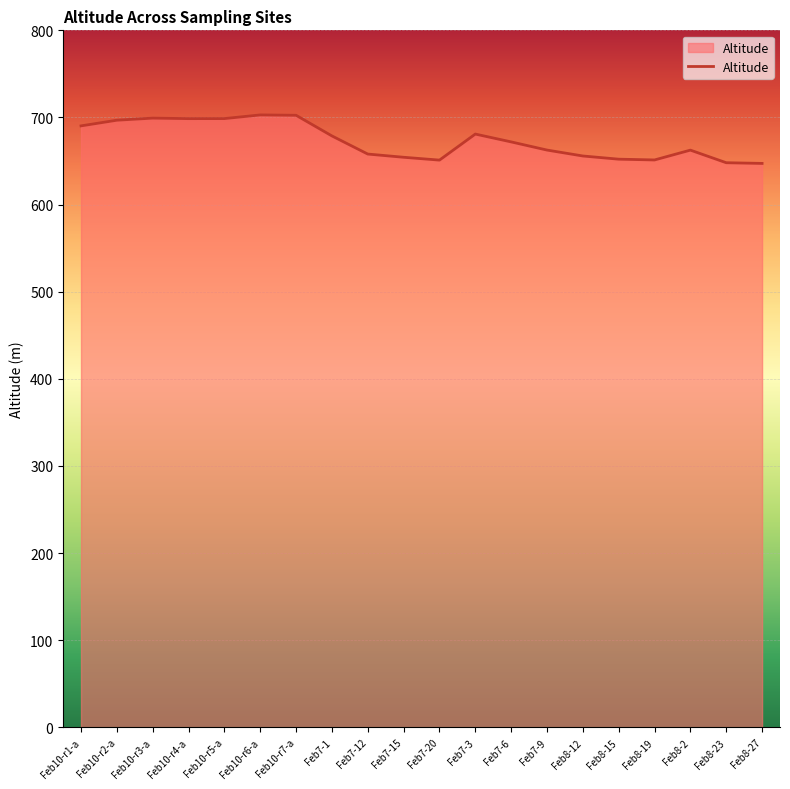

Approximately how many times larger is the value at Feb7-1 compared to Feb8-19?

1.0